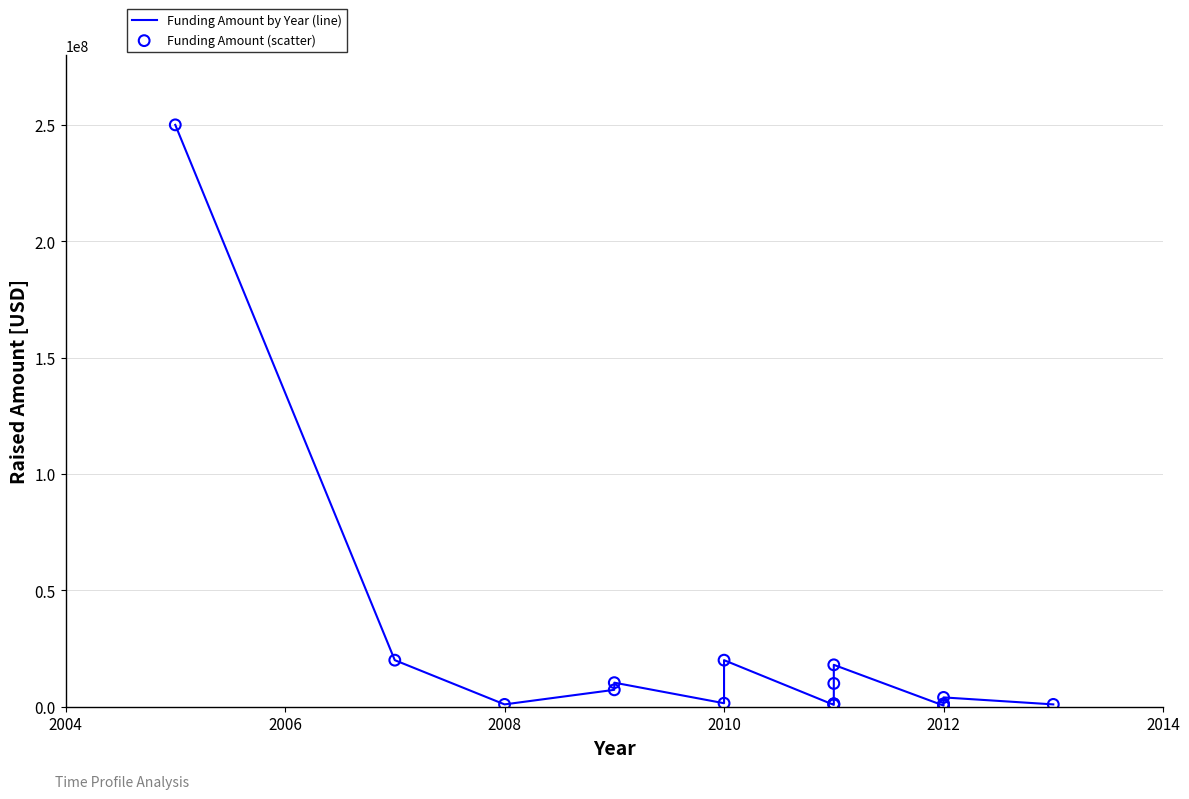

At how many categories does at least one series exceed 144924147?

1